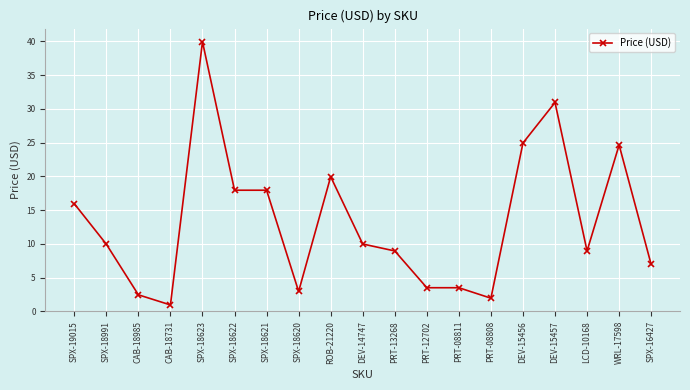

Which category has the highest value across all series?

SPX-18623